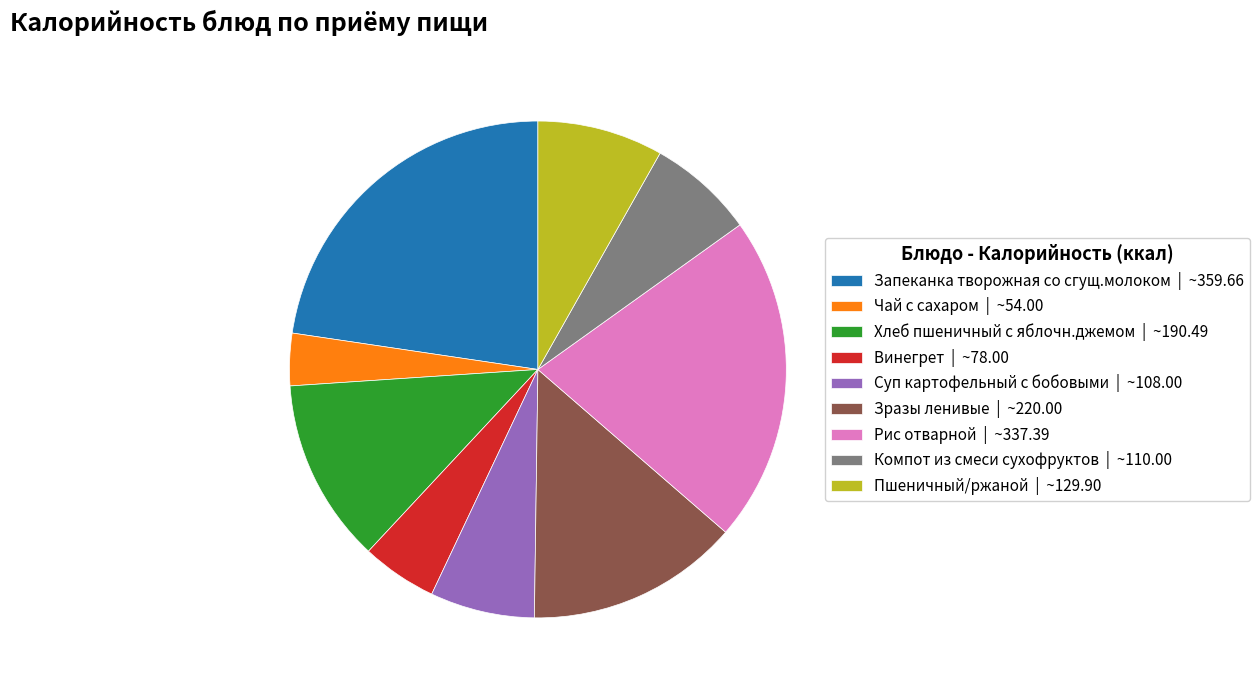

What is the largest slice in the pie chart?

Запеканка творожная со сгущ.молоком